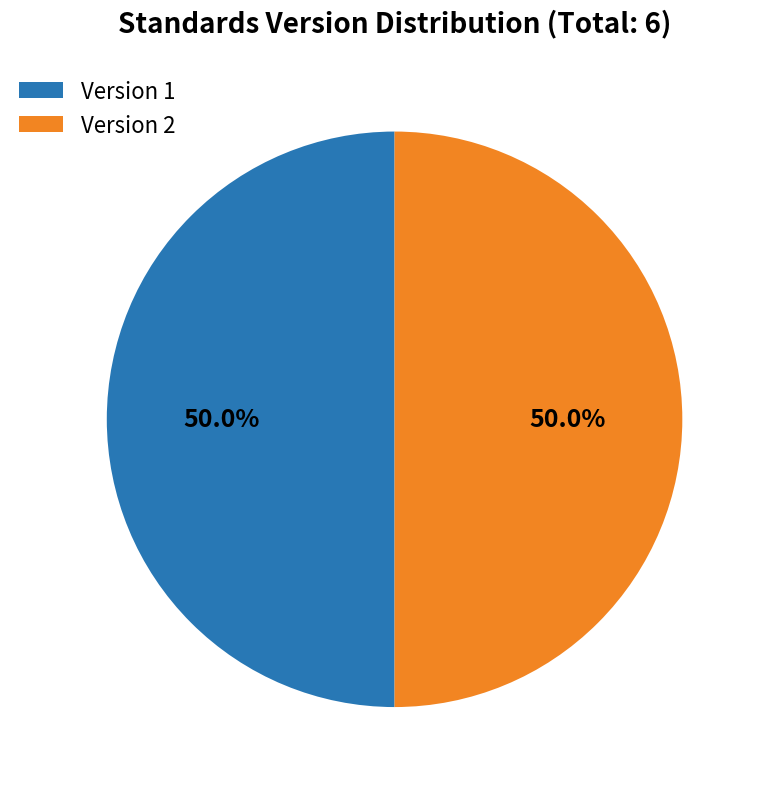

Approximately how many times larger is the value at Version 2 compared to Version 1?

1.0